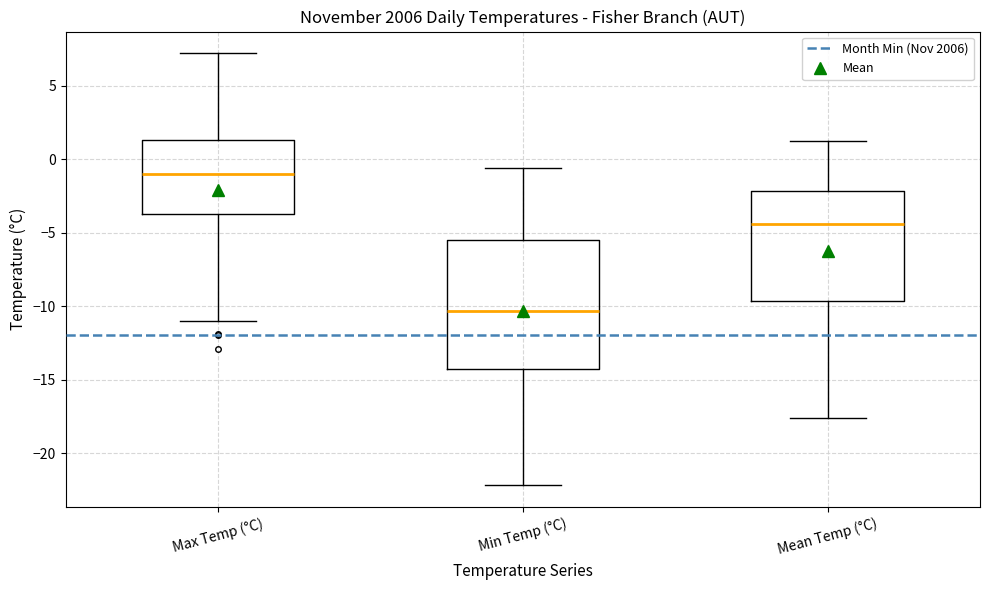

Reading left to right, read every box against the y-axis: the position of its median line, the range the box covers, and the ends of its whiskers. The values are not printed on the chart, so give them approximately, as read against the axis.

Max Temp (°C): median -1.0, box -3.5 to 1.5, whiskers -11.0 to 7.0
Min Temp (°C): median -10.5, box -14.0 to -5.5, whiskers -22.0 to -0.5
Mean Temp (°C): median -4.5, box -9.5 to -2.0, whiskers -17.5 to 1.0